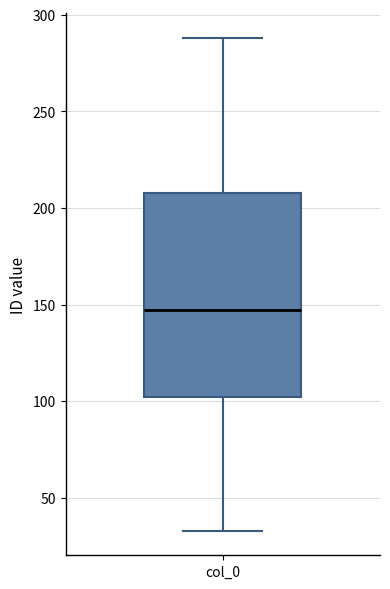

Where is the upper edge of the box for col_0 on the y-axis? The values are not printed on the chart, so give them approximately, as read against the axis.

210